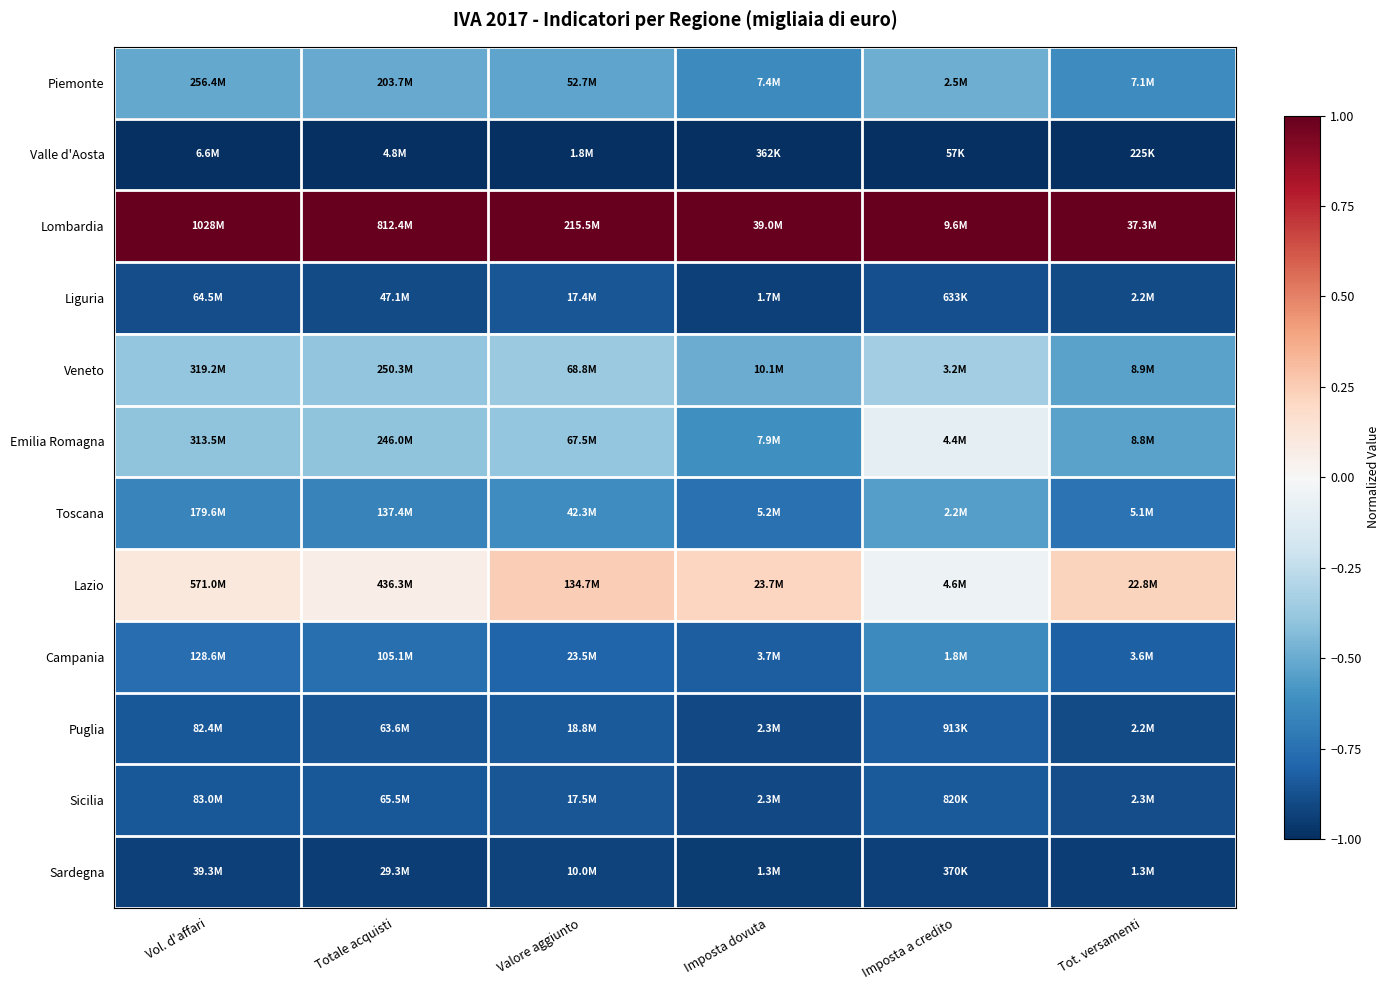

How many distinct data groups are displayed?

12